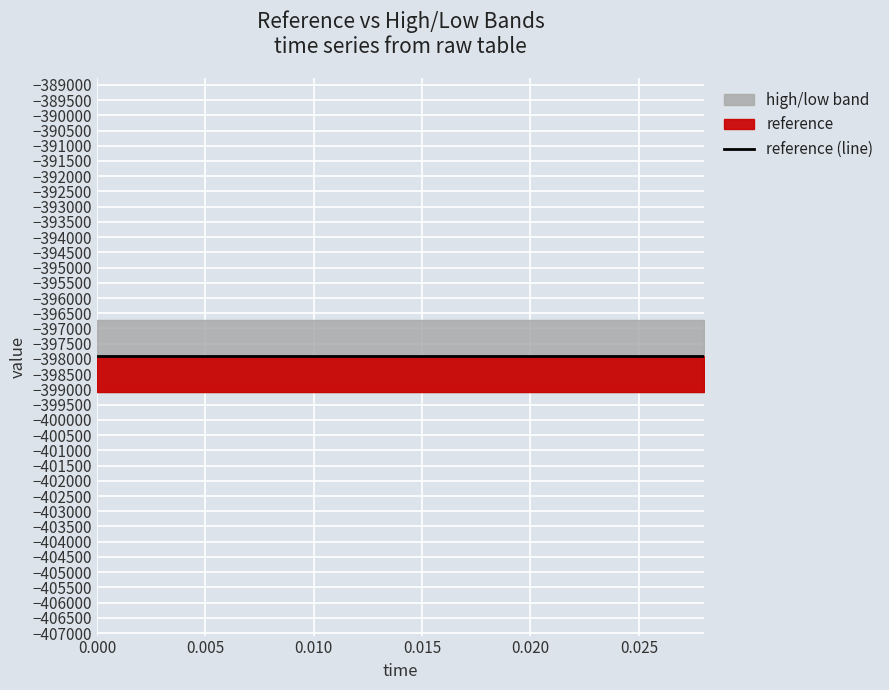

What is the approximate value of high at 0.008?

-396712.0